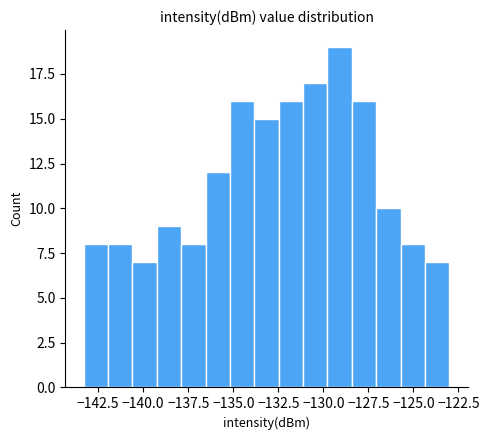

Read against the x-axis, roughly where is the centre of the tallest bar?

-129.0